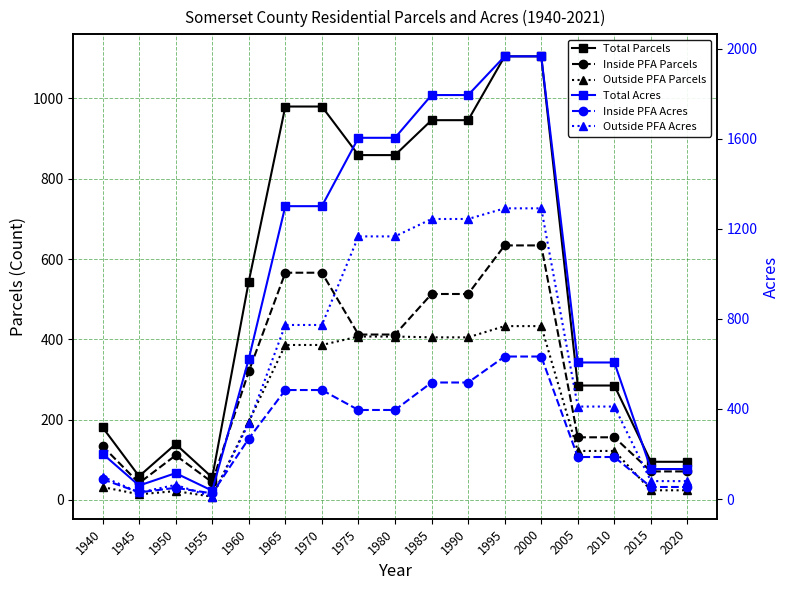

Which category has the lowest value in the Total Parcels series?

1955